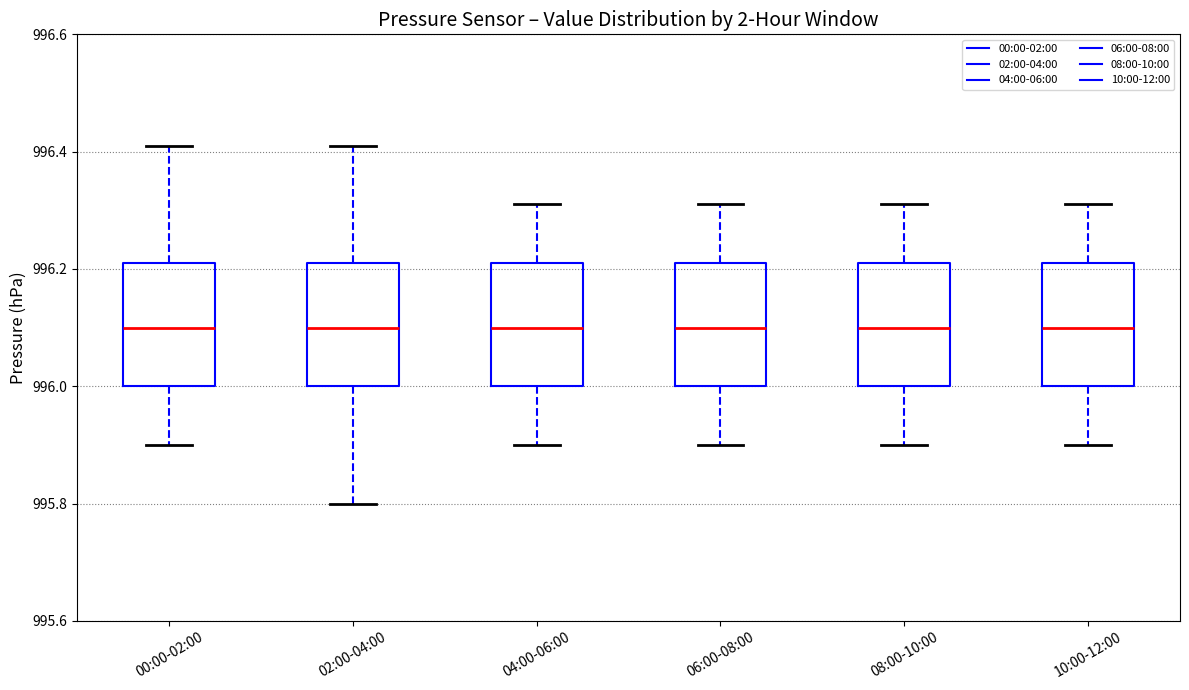

Where is the lower edge of the box for 04:00-06:00 on the y-axis? The values are not printed on the chart, so give them approximately, as read against the axis.

996.00